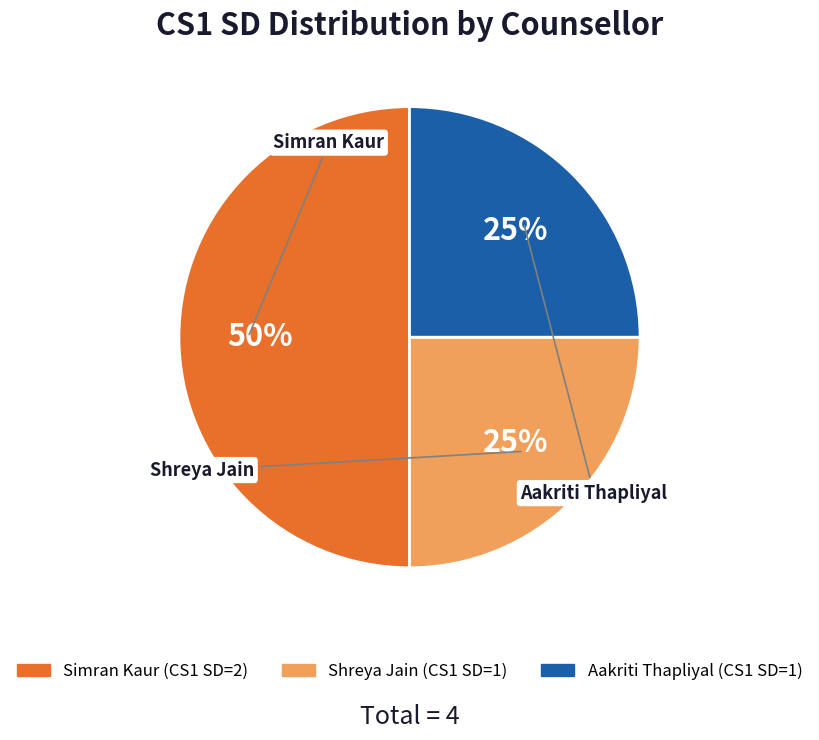

Do Simran Kaur and Aakriti Thapliyal together represent more than half of the pie?

Yes